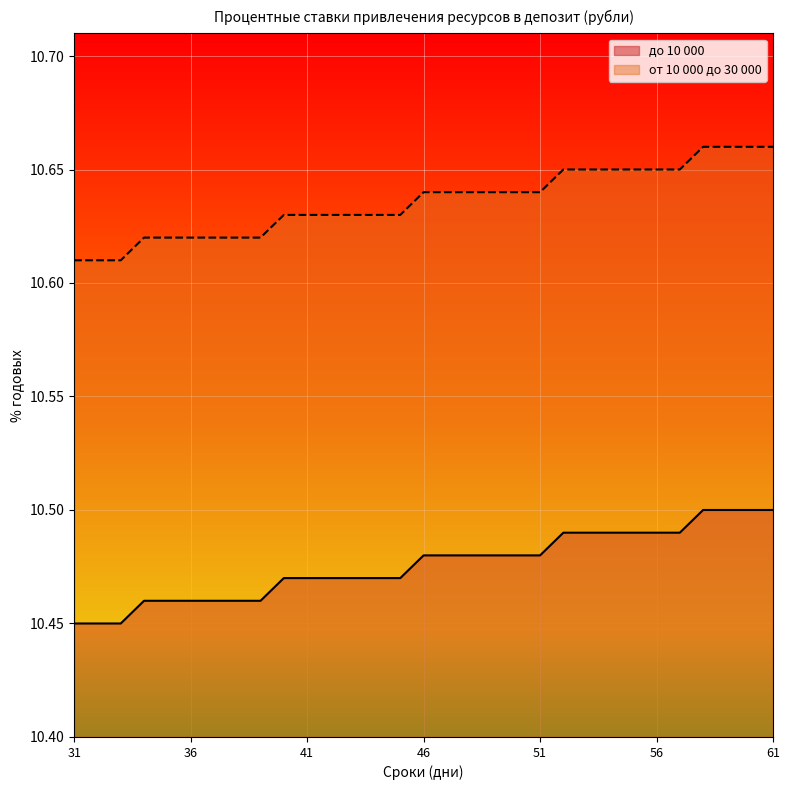

Is the value of от 10 000 до 30 000 at 45 greater than the value of до 10 000 at 60?

No